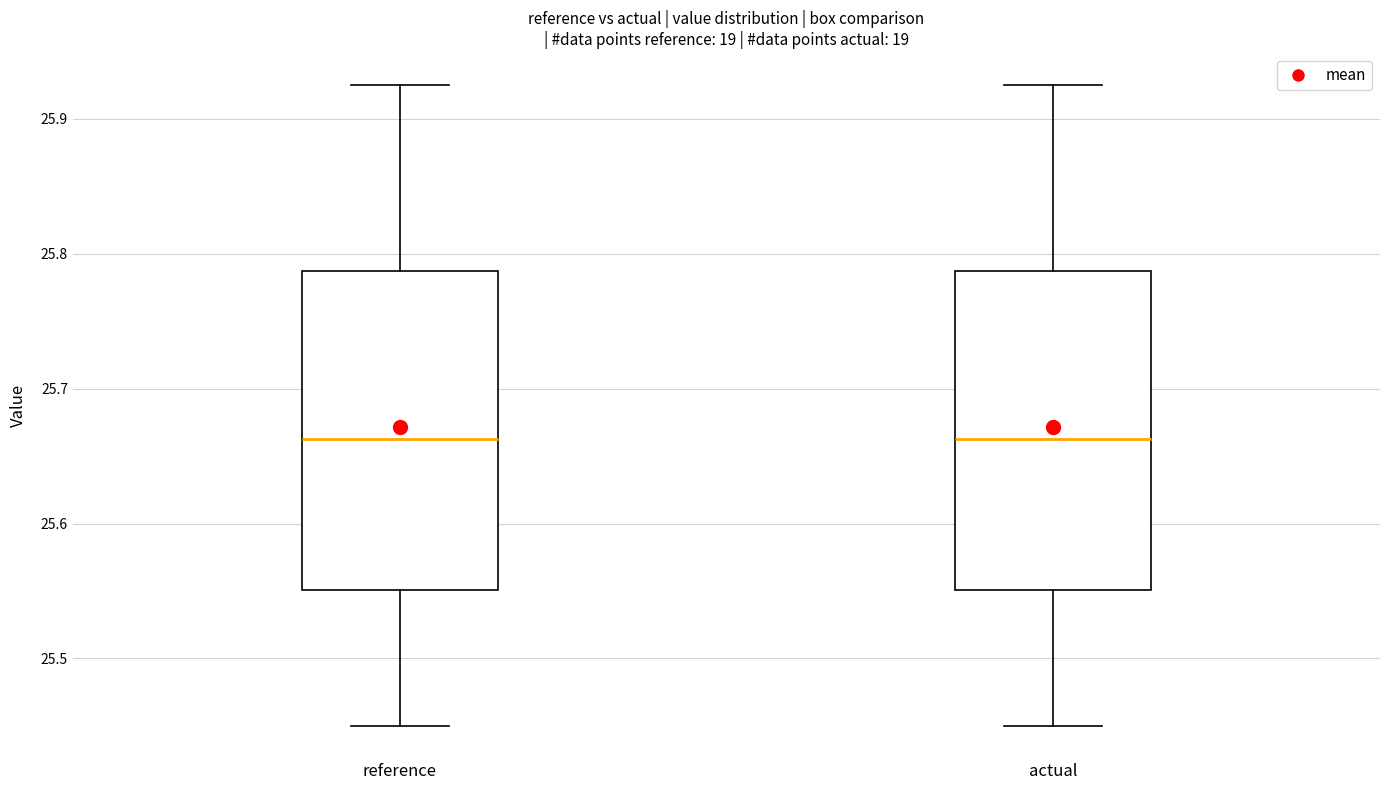

Reading left to right, read every box against the y-axis: the position of its median line, the range the box covers, and the ends of its whiskers. The values are not printed on the chart, so give them approximately, as read against the axis.

reference: median 25.66, box 25.55 to 25.79, whiskers 25.45 to 25.92
actual: median 25.66, box 25.55 to 25.79, whiskers 25.45 to 25.92